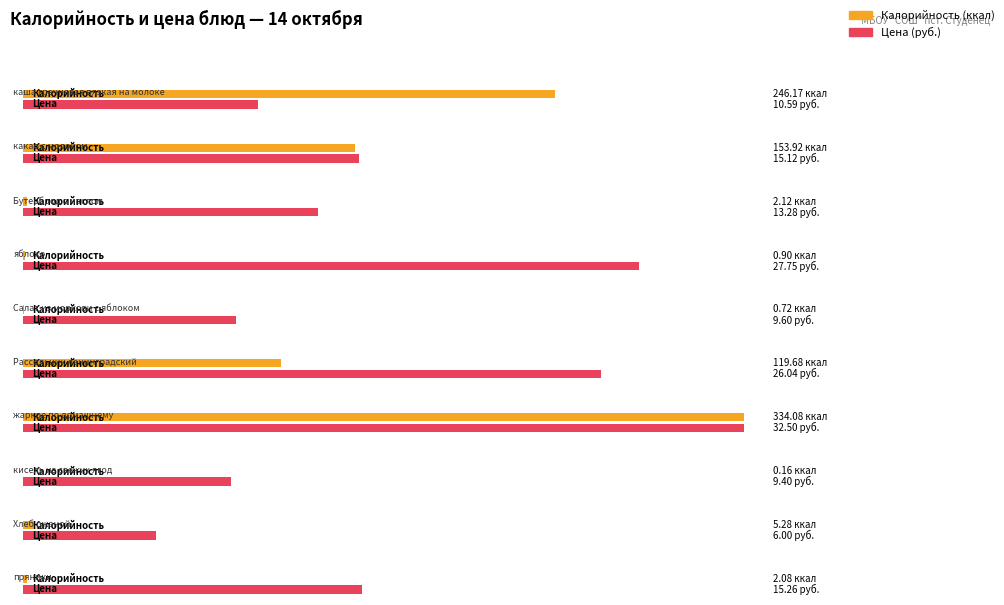

Rank the categories by value from lowest to highest.

кисель из свежих ягод, Салат из моркови с яблоком, яблоко, пряники, Бутерброд с маслом, Хлеб ржаной, Рассольник ленинградский, какао с молоком, каша гречневая вязкая на молоке, жаркое по домашнему